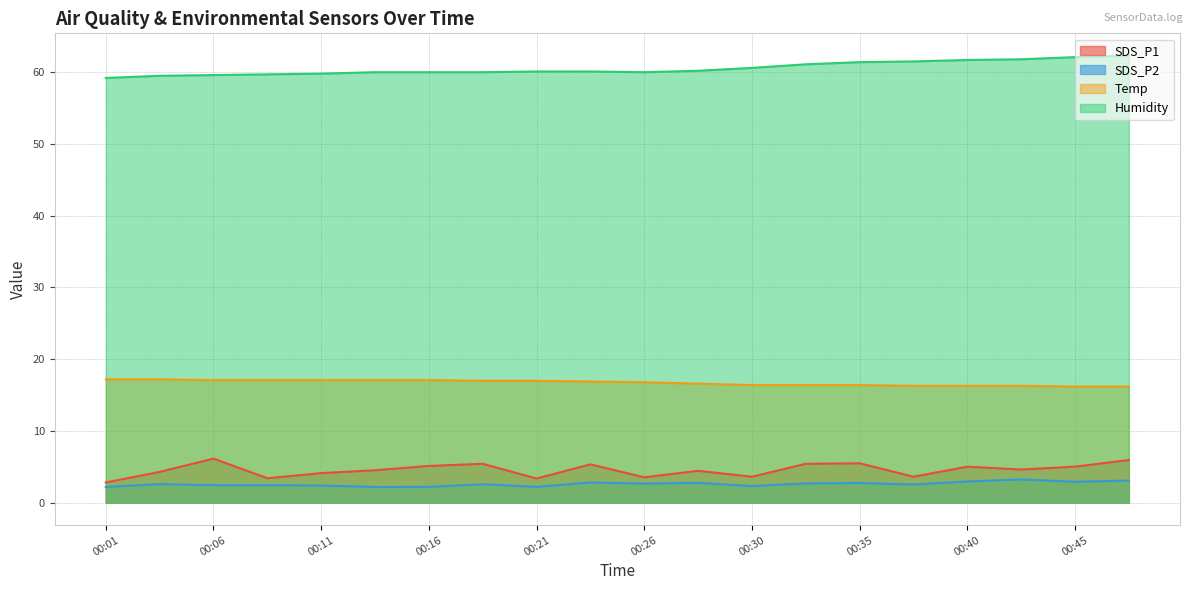

What is the value of the SDS_P2 point at the 14th from the left?

2.7